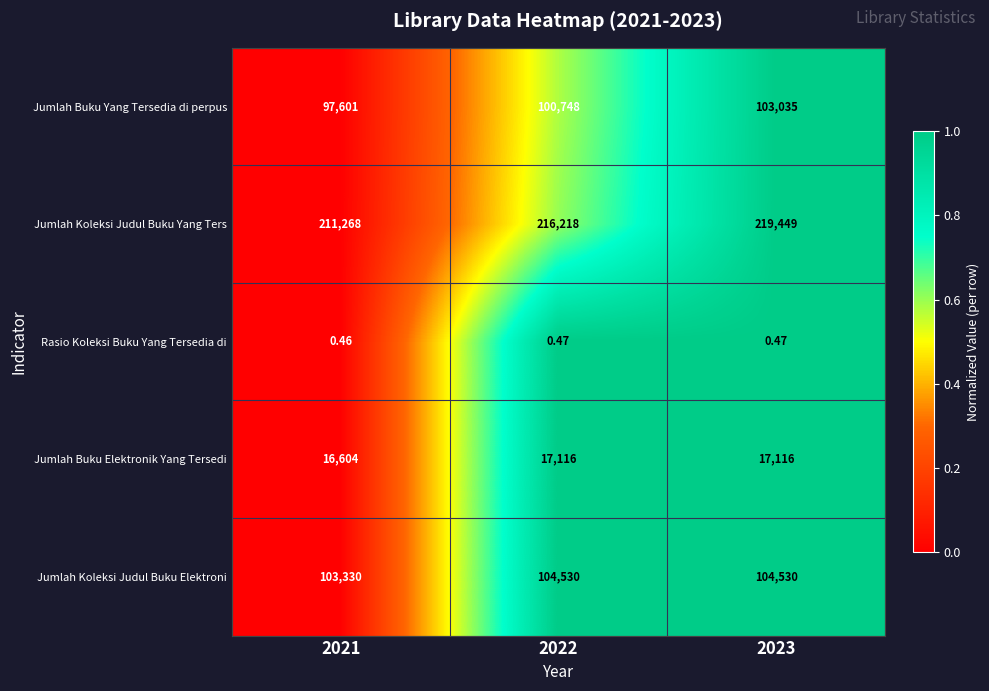

At which category is the sum across all series the highest?

2023